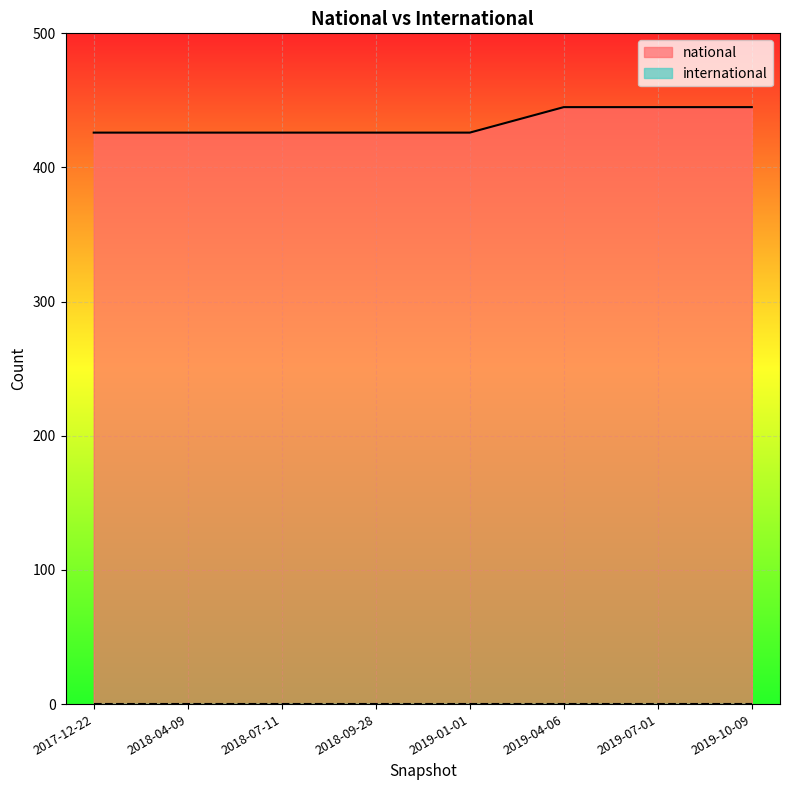

What are all the series names shown in the legend?

national, international